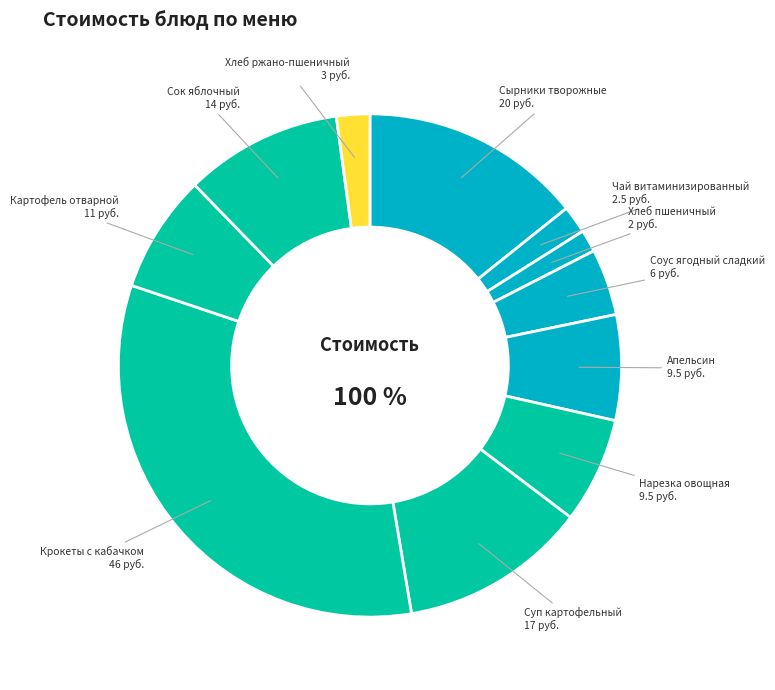

What percentage is the Сок яблочный slice, to the nearest percent?

10%